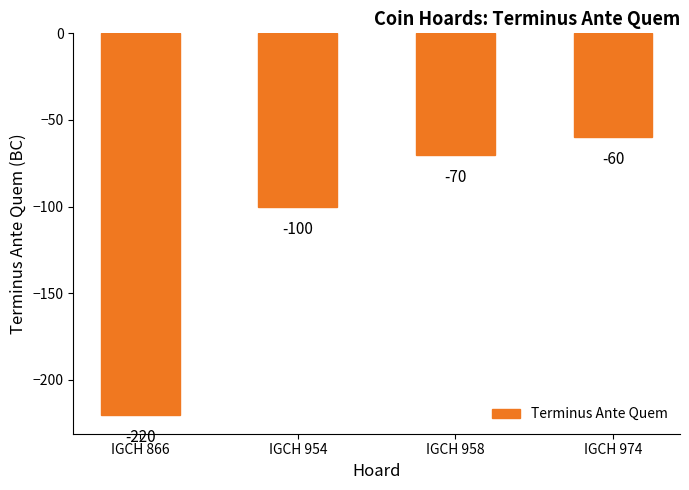

What is the difference between the maximum and minimum values?

160